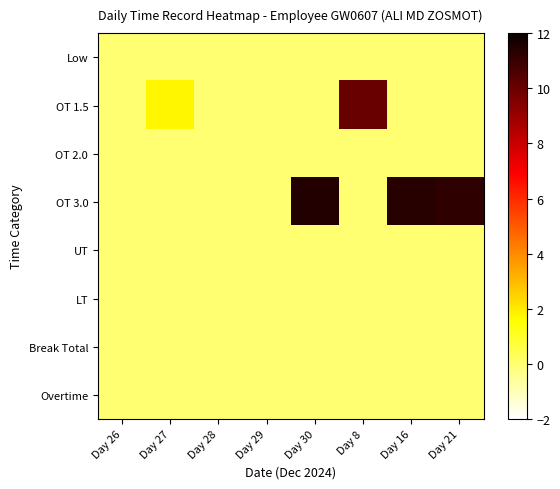

Which series changed the most between Day 8 and Day 21?

OT 3.0